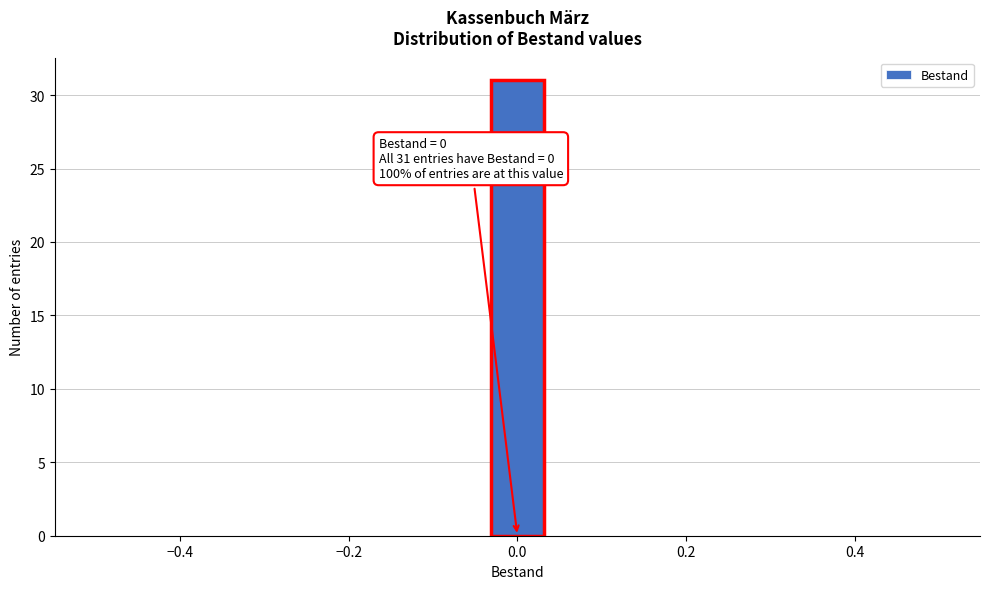

Read against the x-axis, roughly where is the centre of the tallest bar?

0.00